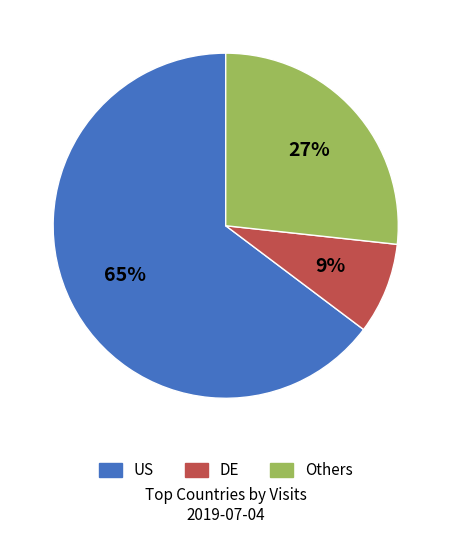

Is there any slice that represents more than half of the pie?

Yes